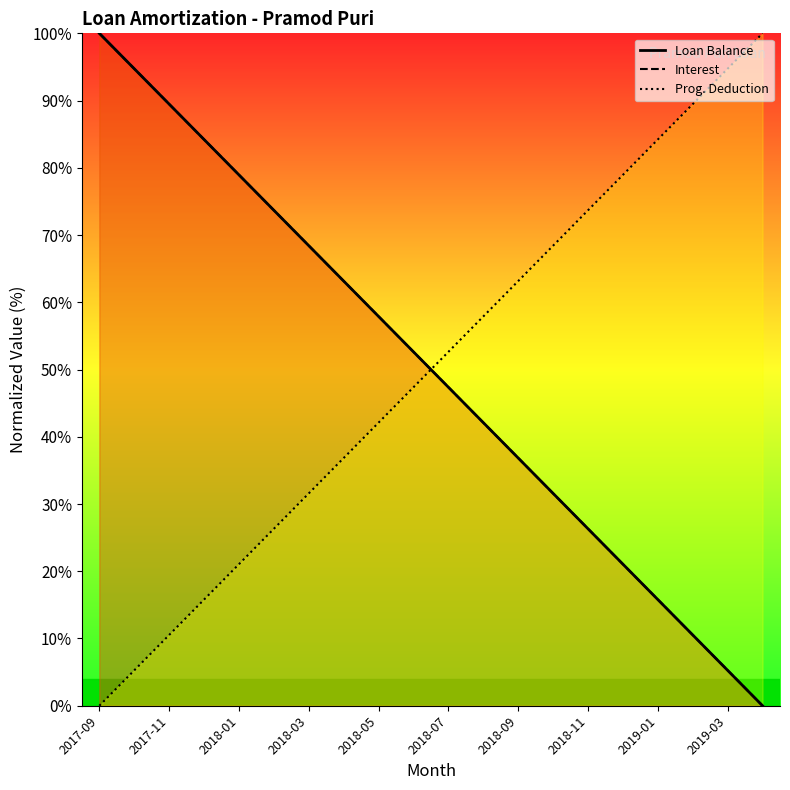

How many data points in Interest are above 52?

10